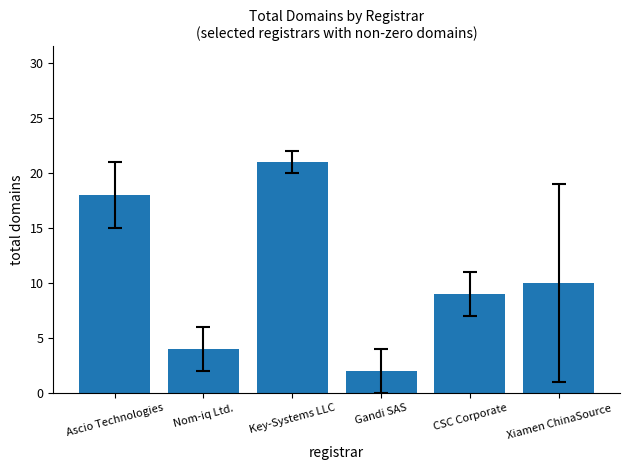

What is the value of the 1st bar from the left?

18